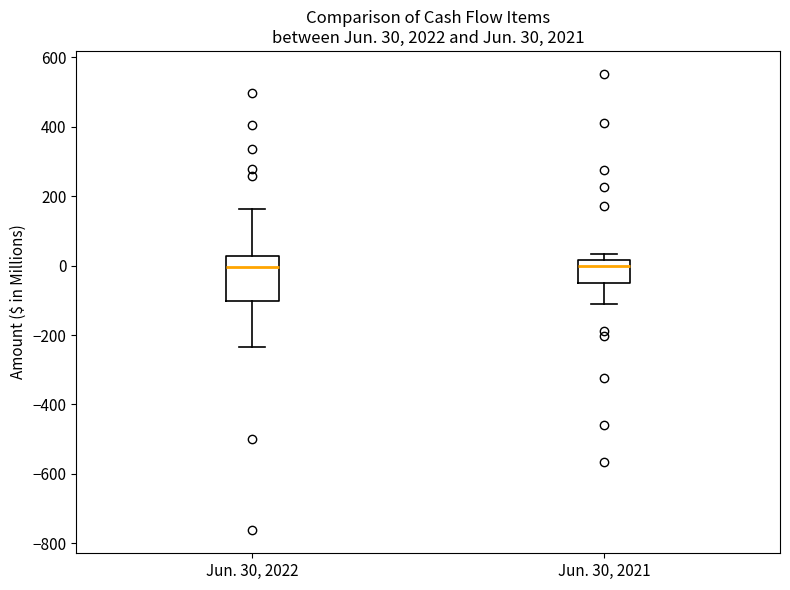

Which box is the tallest, from its lower edge to its upper edge?

Jun. 30, 2022